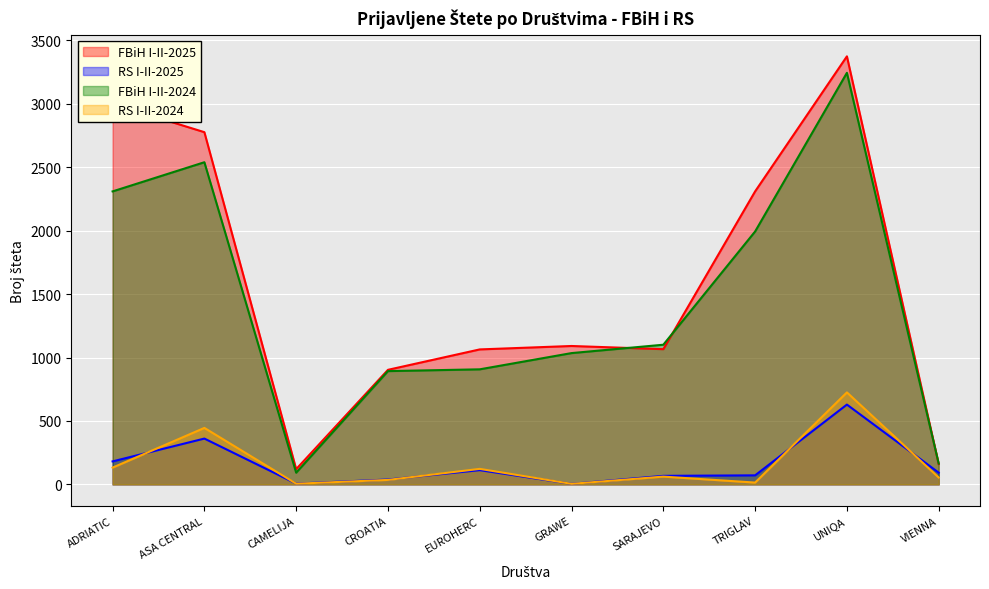

Does the chart display data point markers on the line(s)?

No